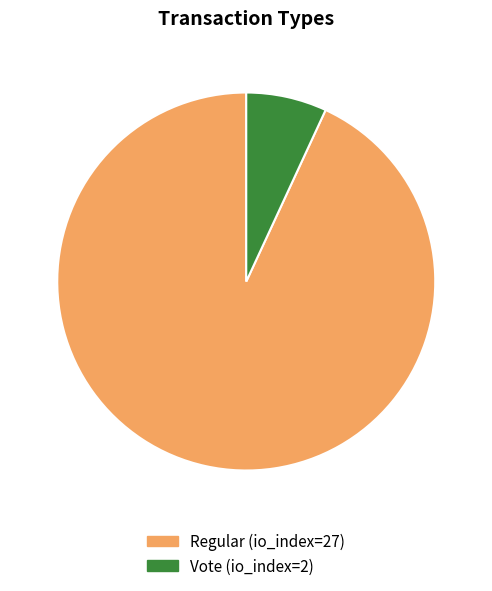

Does any single category account for the majority?

Yes